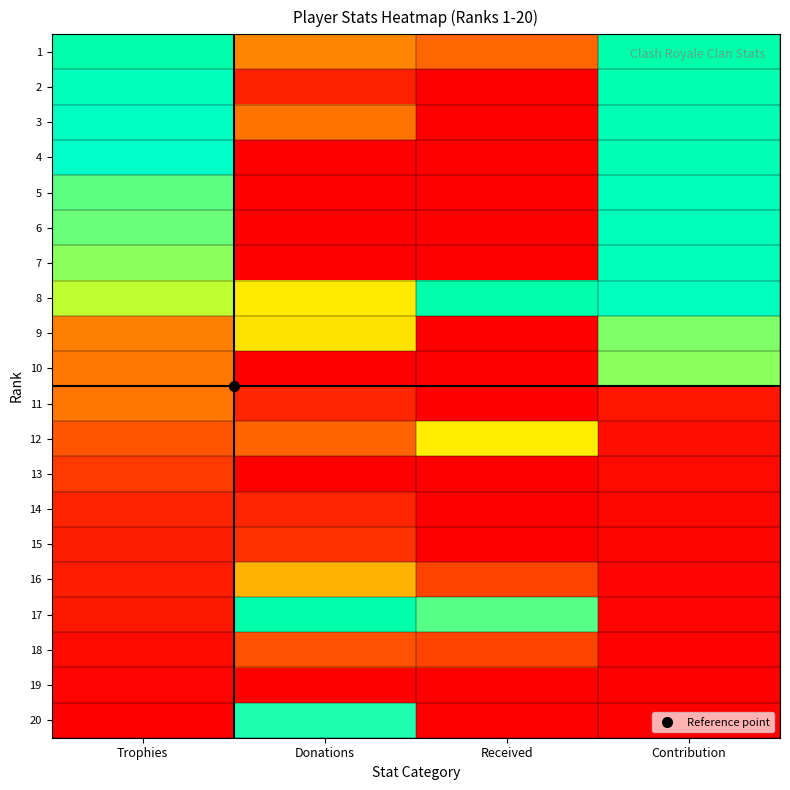

What is the greatest value displayed?

1.0